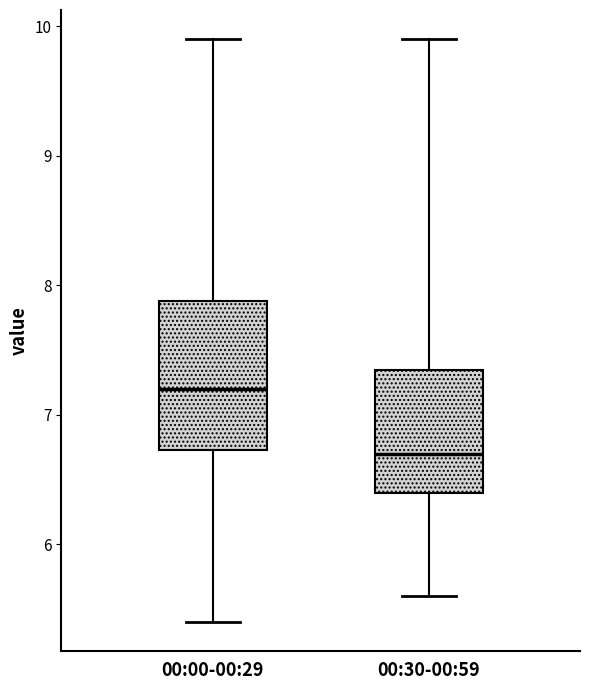

Reading left to right, read every box against the y-axis: the position of its median line, the range the box covers, and the ends of its whiskers. The values are not printed on the chart, so give them approximately, as read against the axis.

00:00-00:29: median 7.2, box 6.7 to 7.9, whiskers 5.4 to 9.9
00:30-00:59: median 6.7, box 6.4 to 7.4, whiskers 5.6 to 9.9